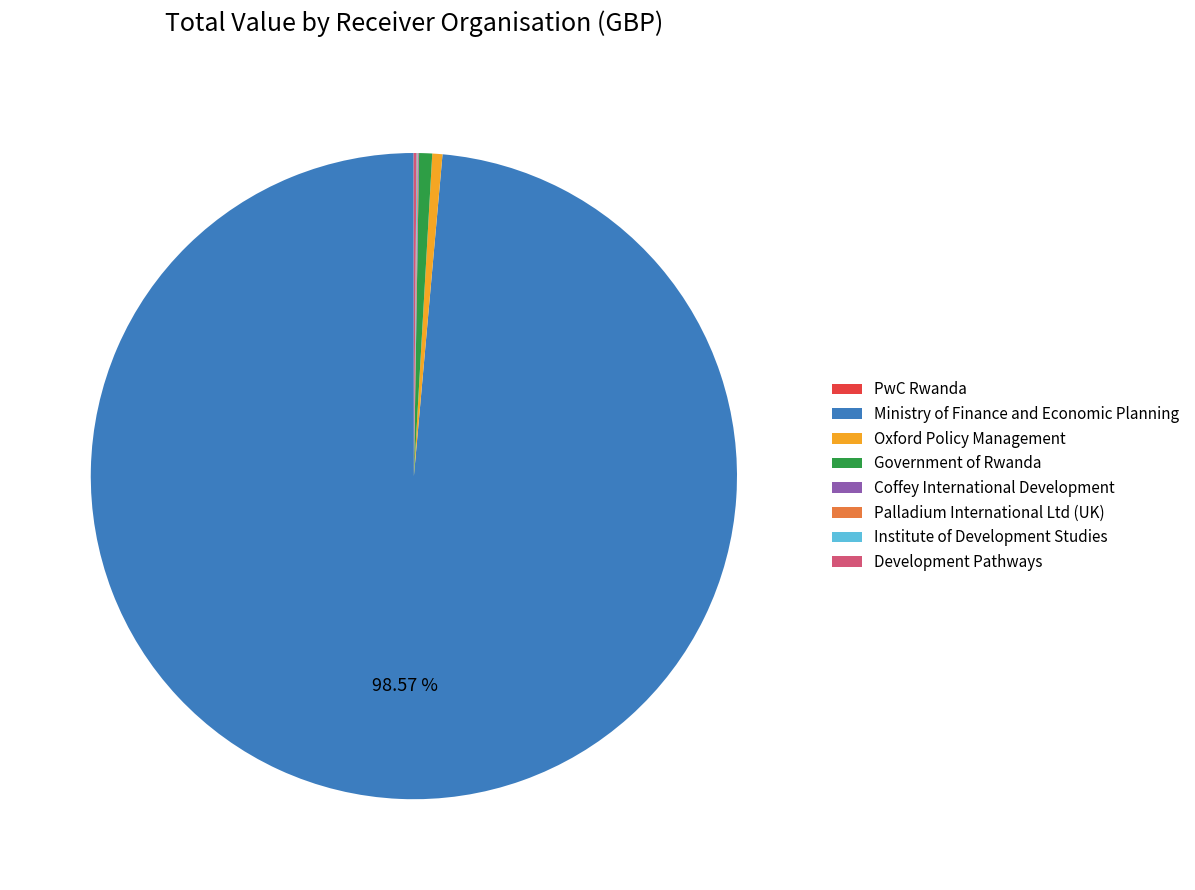

Is Ministry of Finance and Economic Planning the majority of the pie?

Yes